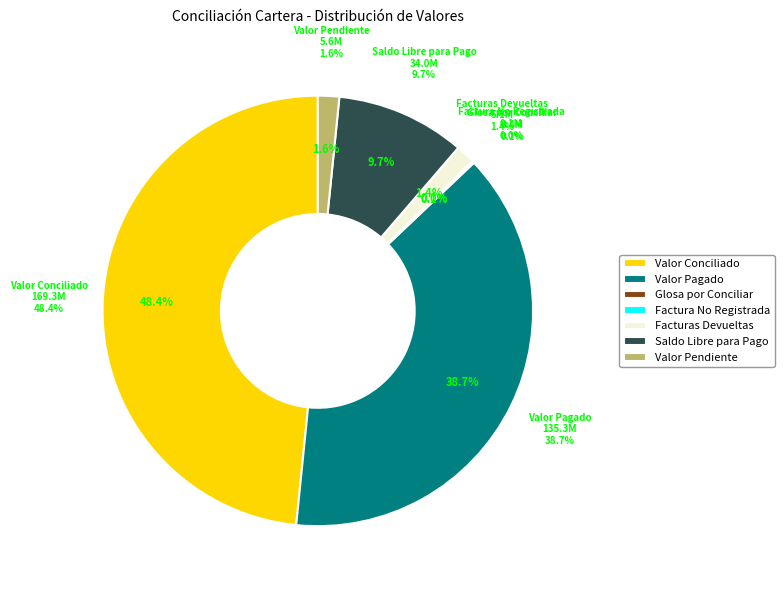

What is the change in value from Valor Pagado to Saldo Libre para Pago?

-101351000